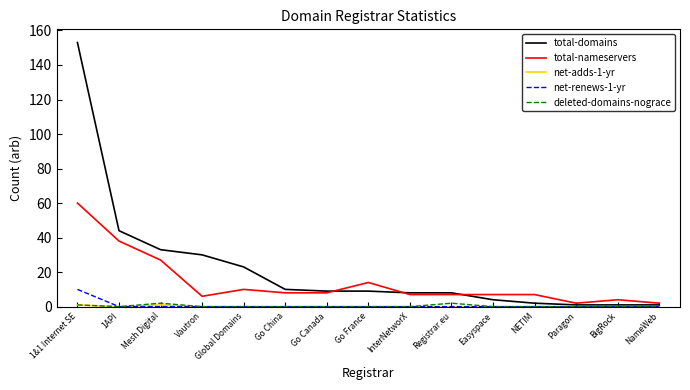

Does the chart display data point markers on the line(s)?

No